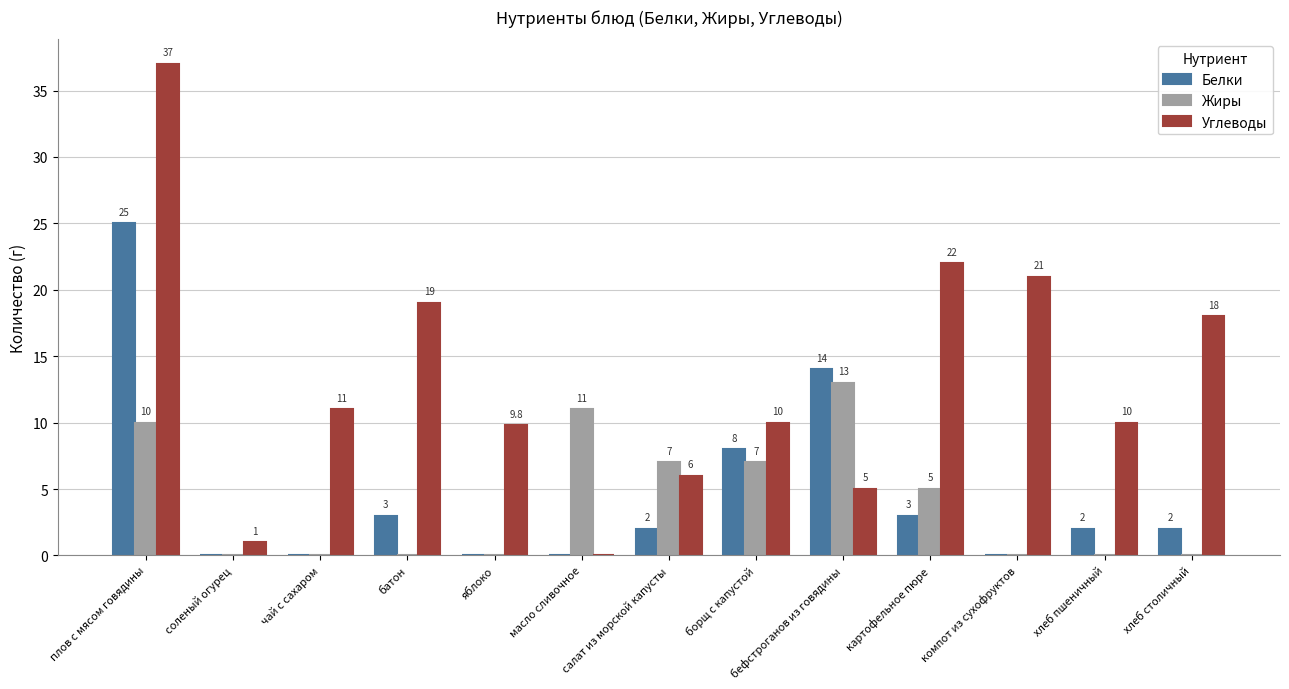

Which series changed the most between чай с сахаром and картофельное пюре?

Углеводы